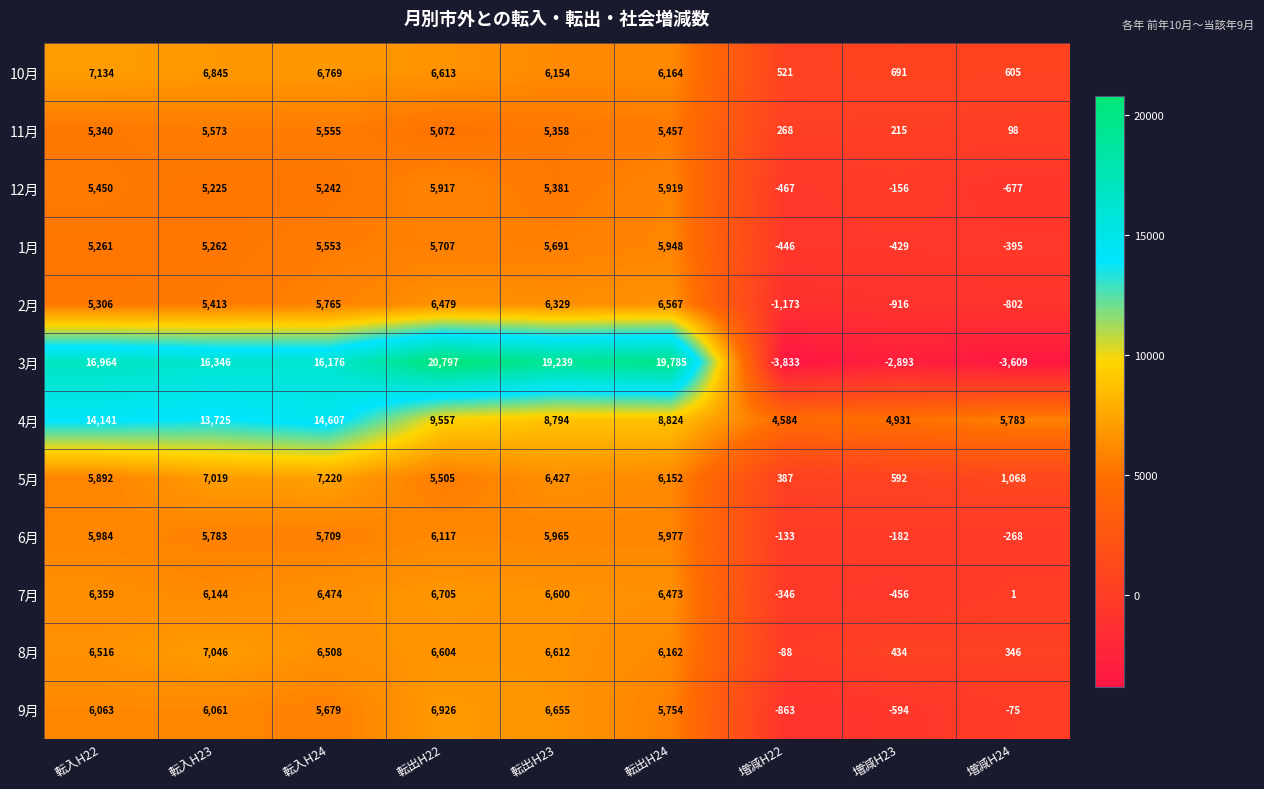

What is the sum of all 3月 values?

98972